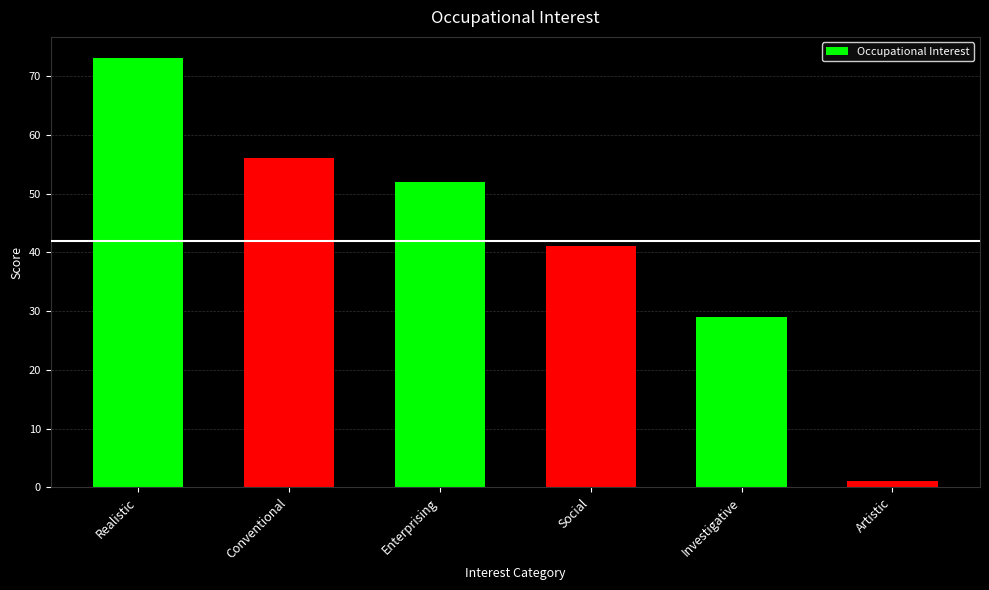

Reading left to right, extract all data points from this chart.

73	56	52	41	29	1